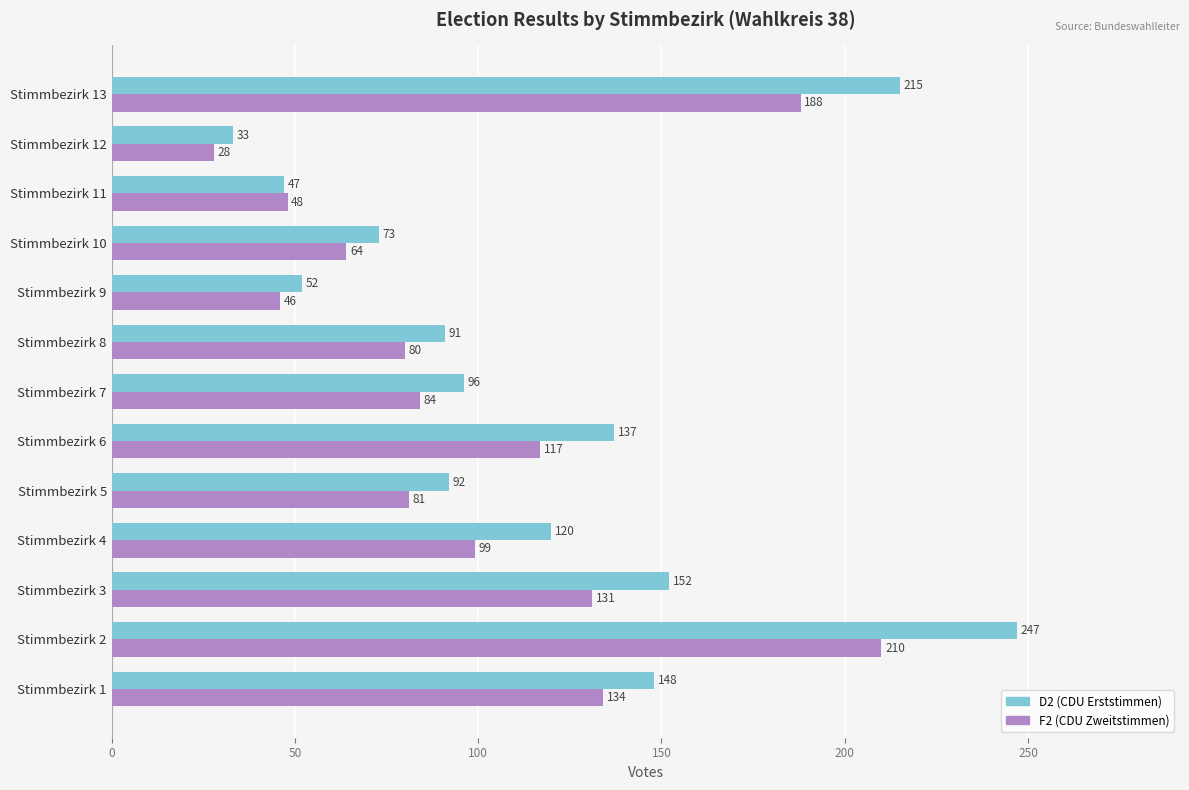

How many distinct data groups are displayed?

2